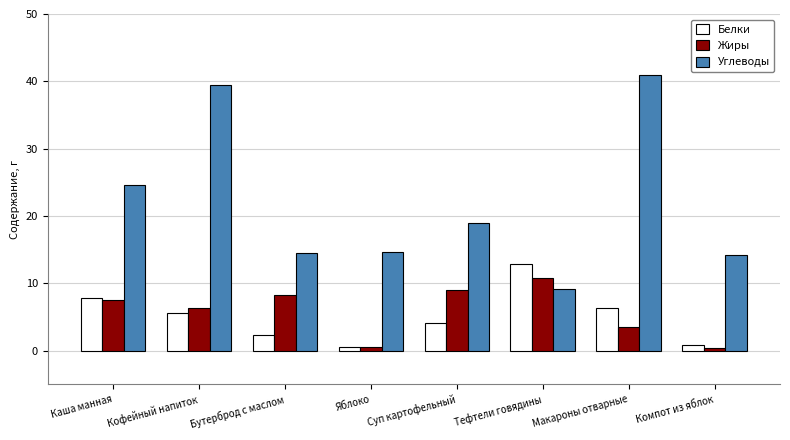

Rank the series at Бутерброд с маслом from highest to lowest value.

Углеводы, Жиры, Белки